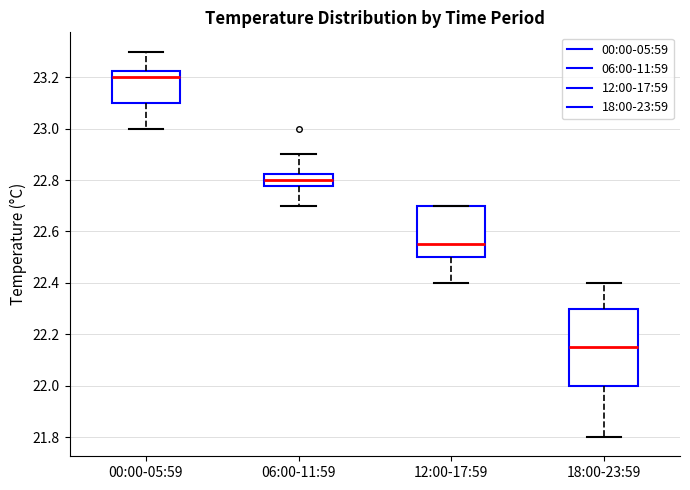

Reading left to right, read every box against the y-axis: the position of its median line, the range the box covers, and the ends of its whiskers. The values are not printed on the chart, so give them approximately, as read against the axis.

00:00-05:59: median 23.20, box 23.10 to 23.22, whiskers 23.00 to 23.30
06:00-11:59: median 22.80, box 22.78 to 22.82, whiskers 22.70 to 22.90
12:00-17:59: median 22.56, box 22.50 to 22.70, whiskers 22.40 to 22.70
18:00-23:59: median 22.16, box 22.00 to 22.30, whiskers 21.80 to 22.40